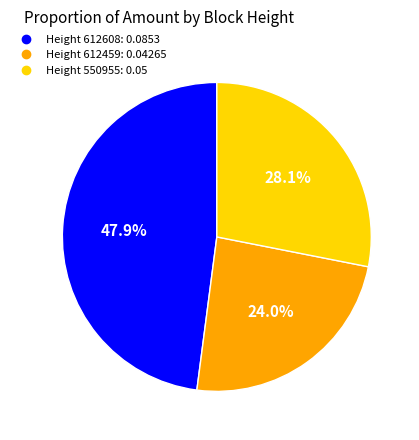

Is there any slice that represents more than half of the pie?

No